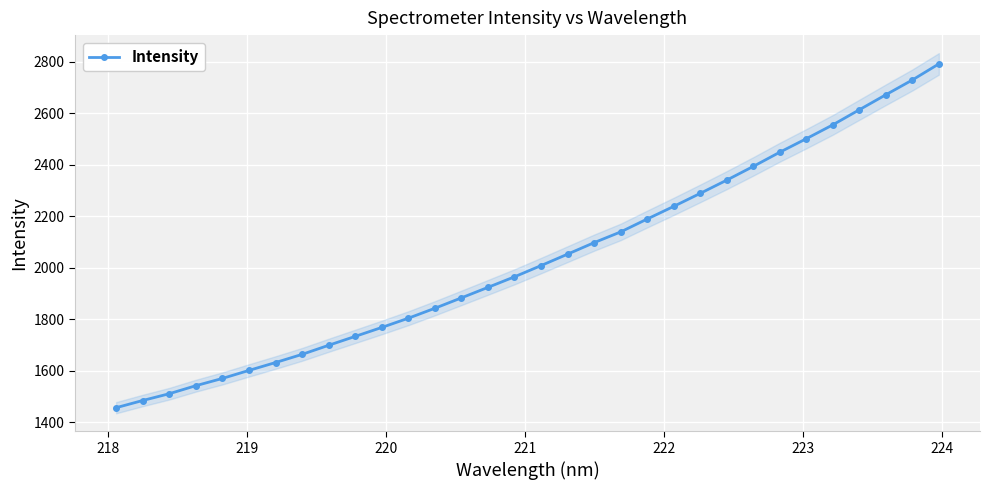

What is the minimum value for Intensity?

1455.7